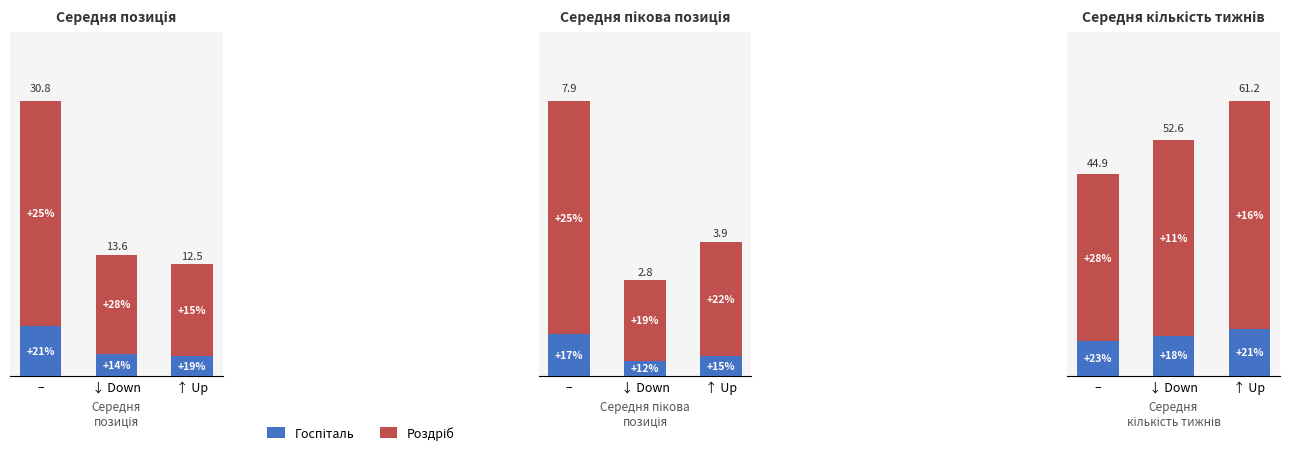

Which series has the widest spread of values?

Роздріб